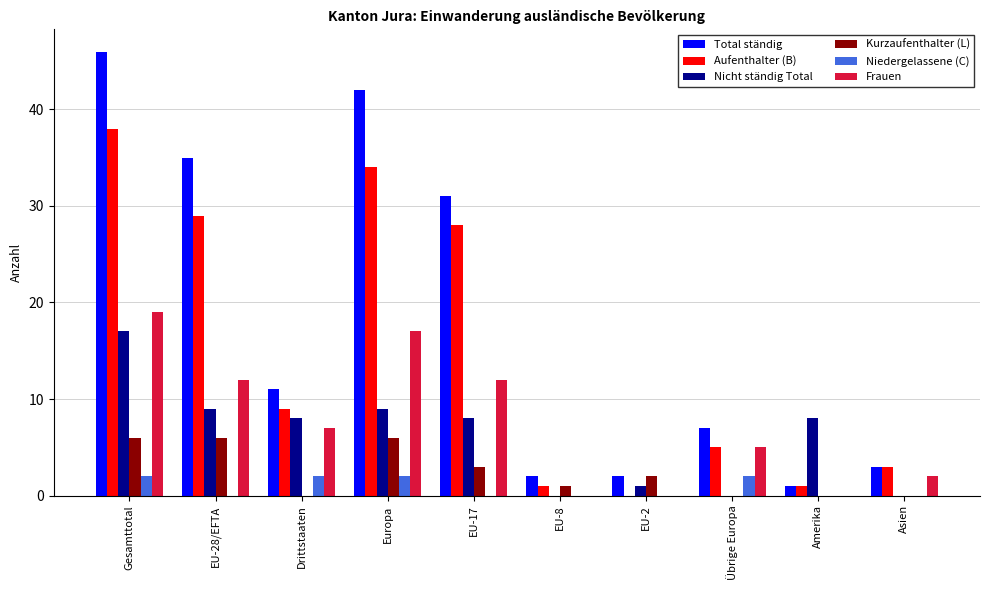

Is the value of Niedergelassene (C) at Europa greater than the value of Kurzaufenthalter (L) at Übrige Europa?

Yes